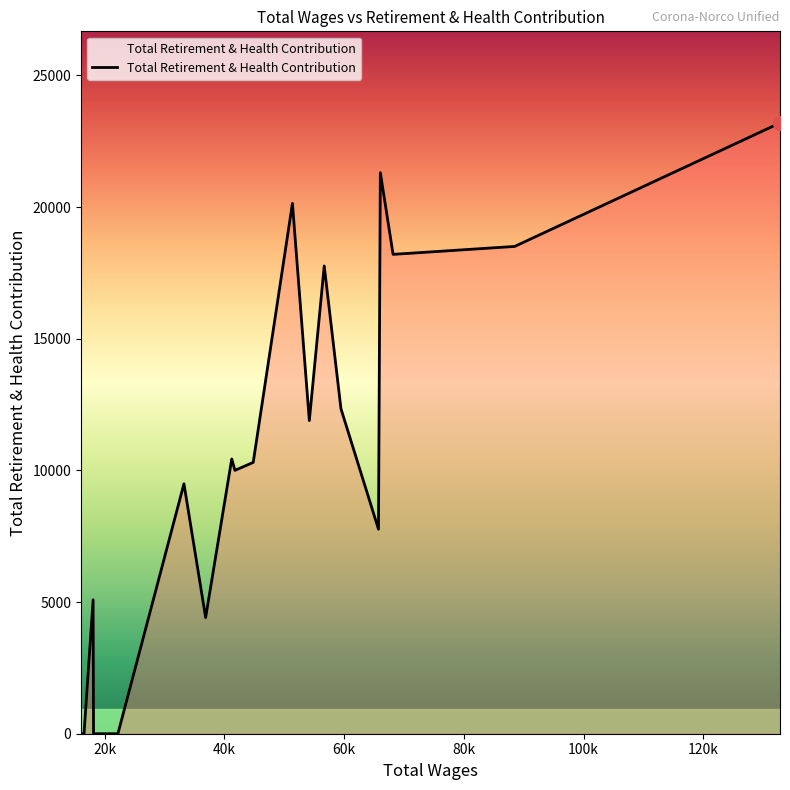

What is the maximum value shown in the chart?

23192